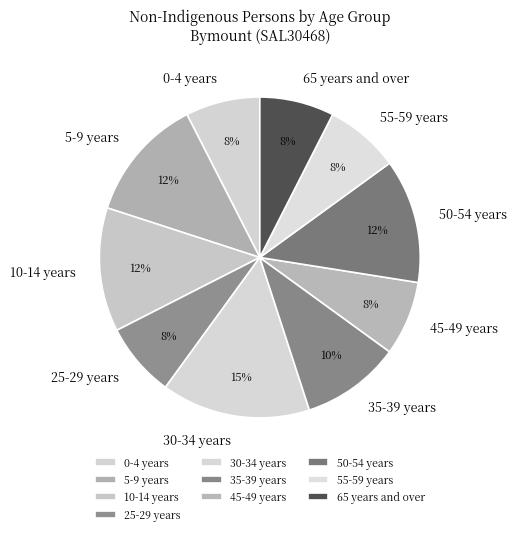

To the nearest percent, what portion does 65 years and over represent?

8%